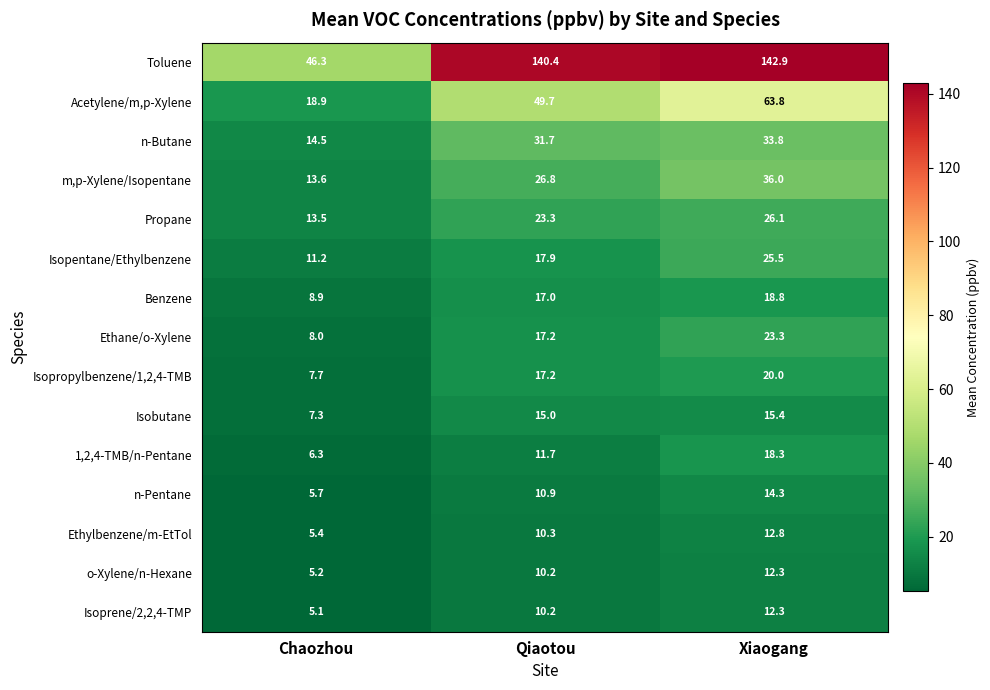

Which series changed the most between Chaozhou and Xiaogang?

Toluene